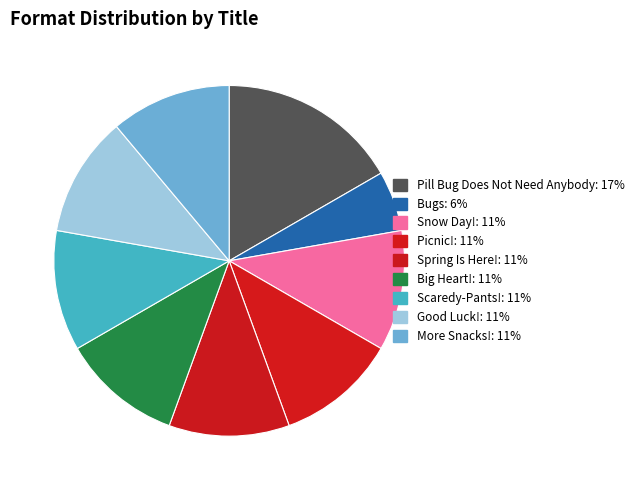

Is it true that Bugs is 6% of the pie?

True